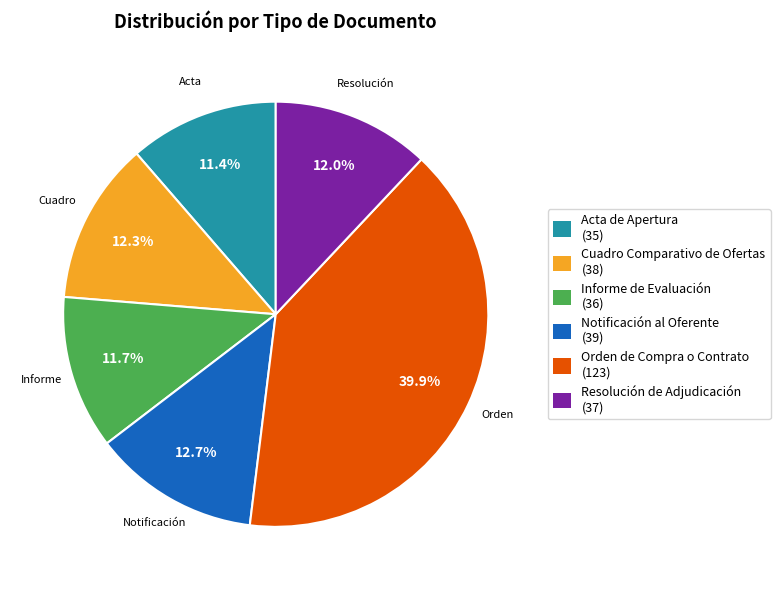

What is the ratio of the value at Cuadro Comparativo de Ofertas (38) to the value at Acta de Apertura (35)?

1.1